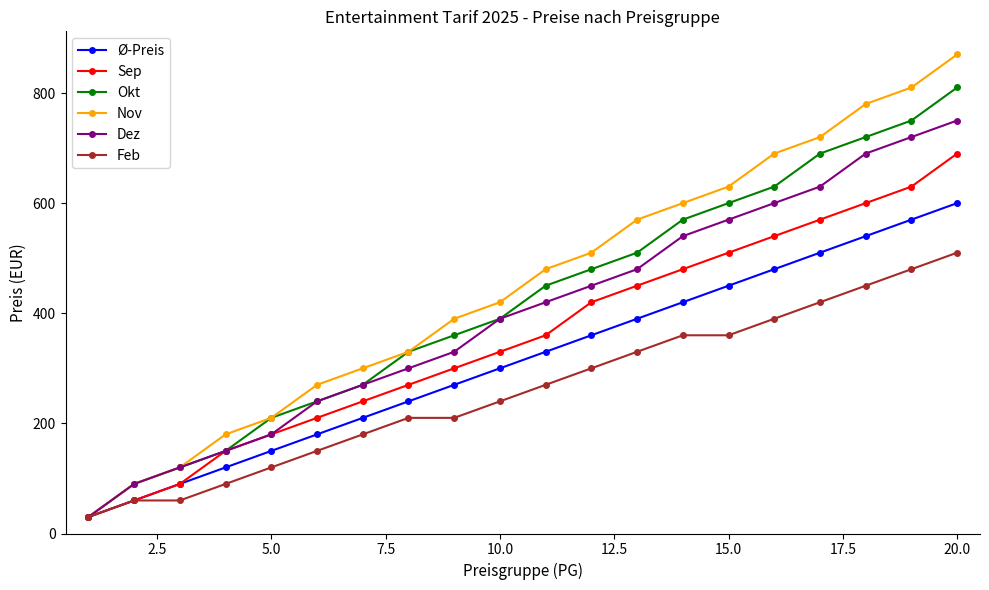

What is the value of the Nov point at the 8th from the left?

330